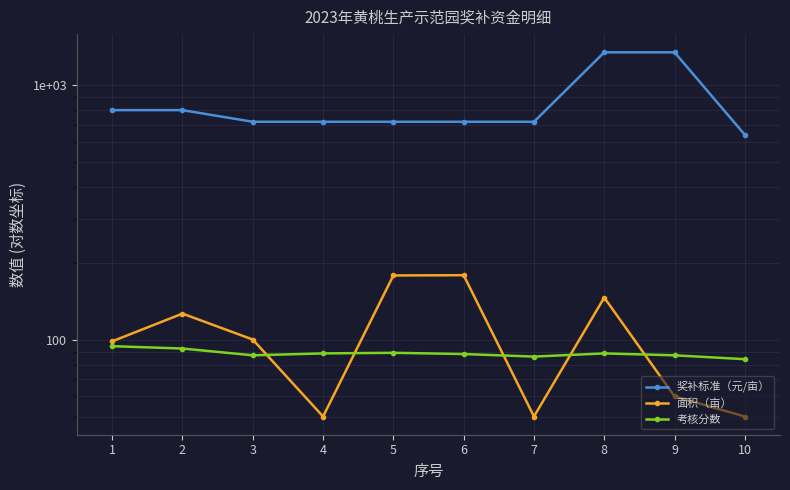

Rank the categories by 考核分数 value from highest to lowest.

1, 2, 5, 4, 8, 6, 3, 9, 7, 10